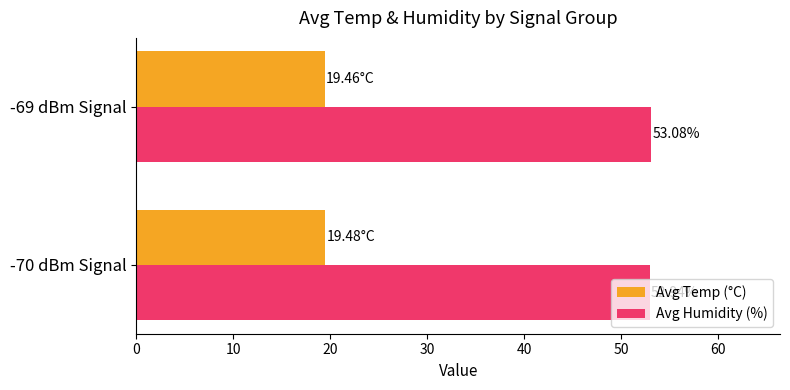

How many Avg Temp (°C) values are between 19 and 20?

2